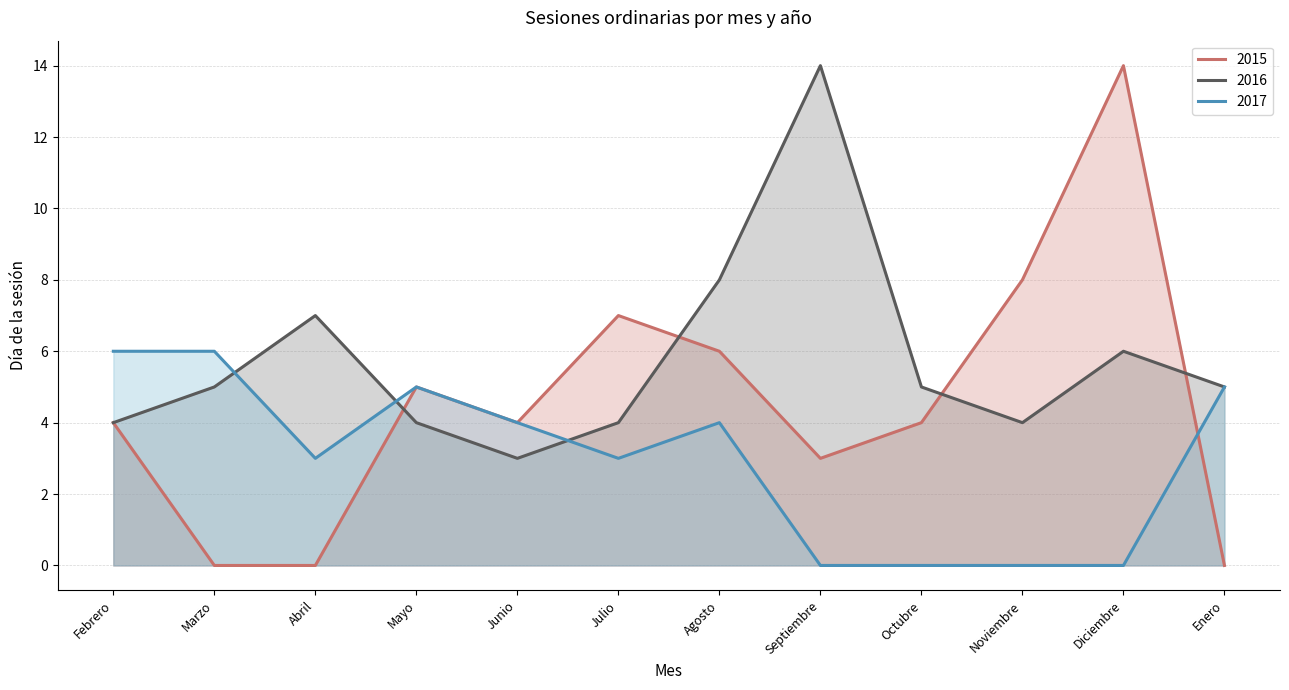

What are all the series names shown in the legend?

2015, 2016, 2017